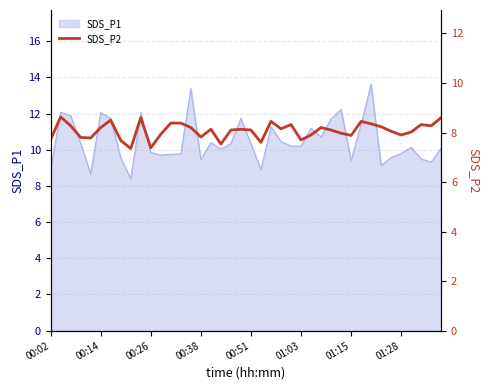

What is the minimum value for SDS_P1?

8.4